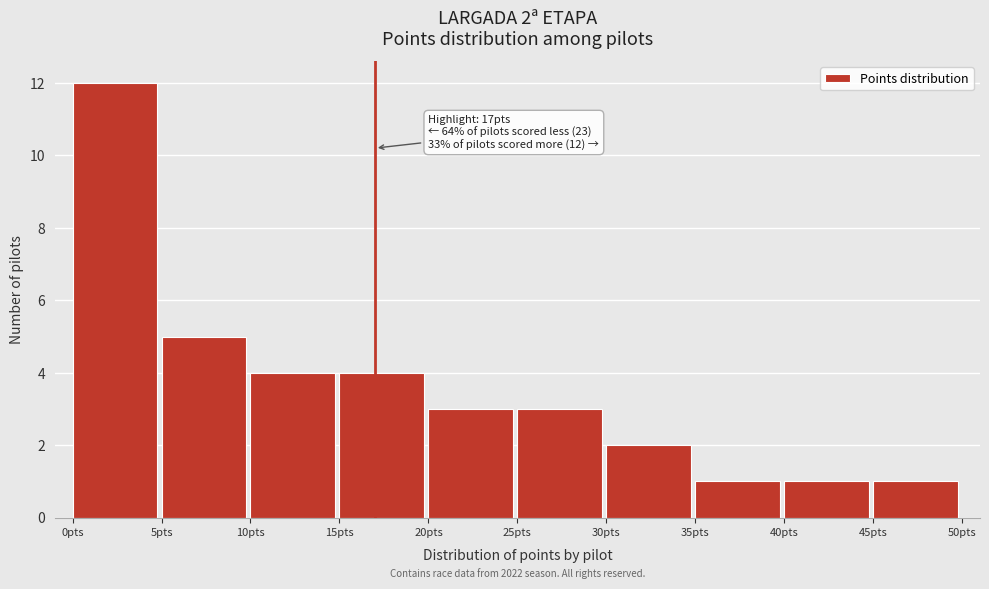

Which range on the x-axis has the tallest bar?

0 to 5